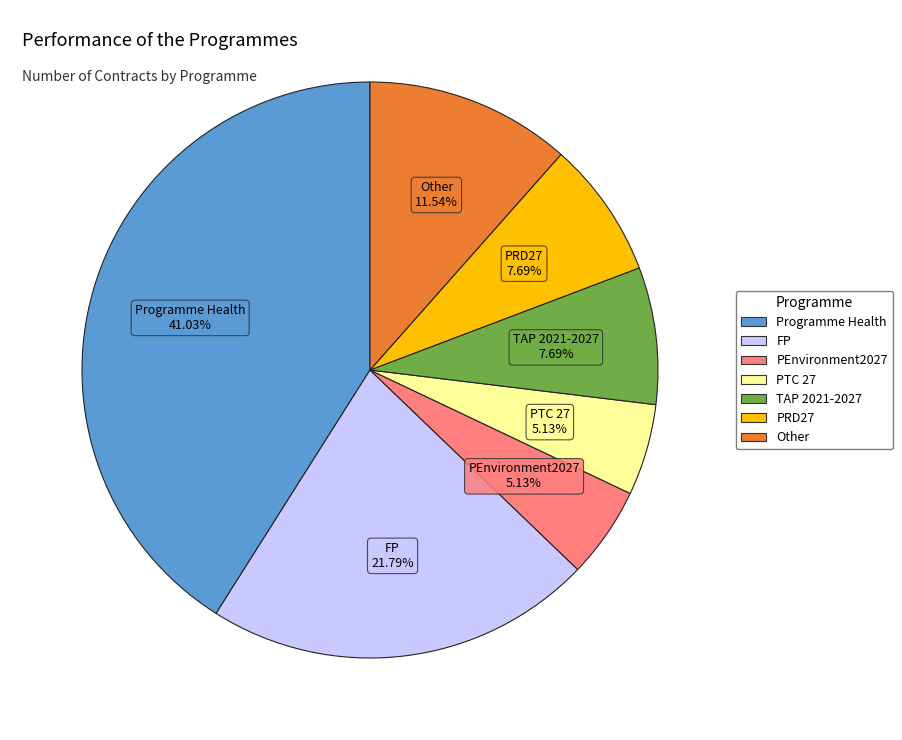

To the nearest percent, what is the average slice percentage?

14%